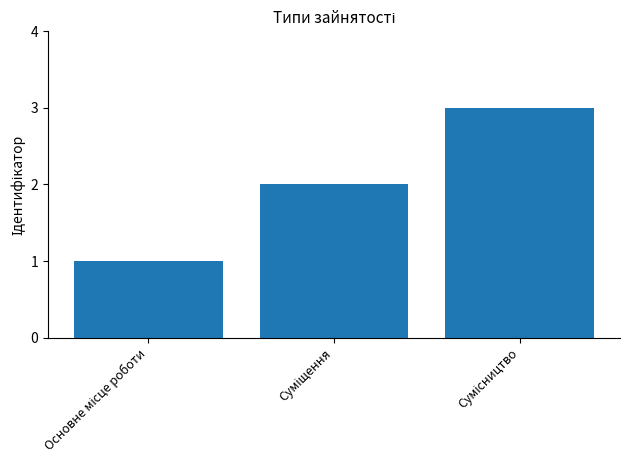

What is the sum of all values?

6